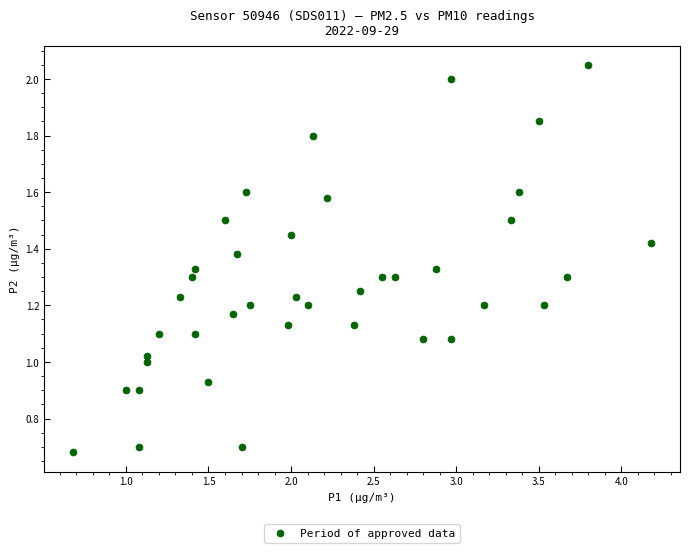

What is the range of X values (max minus min)?

3.5